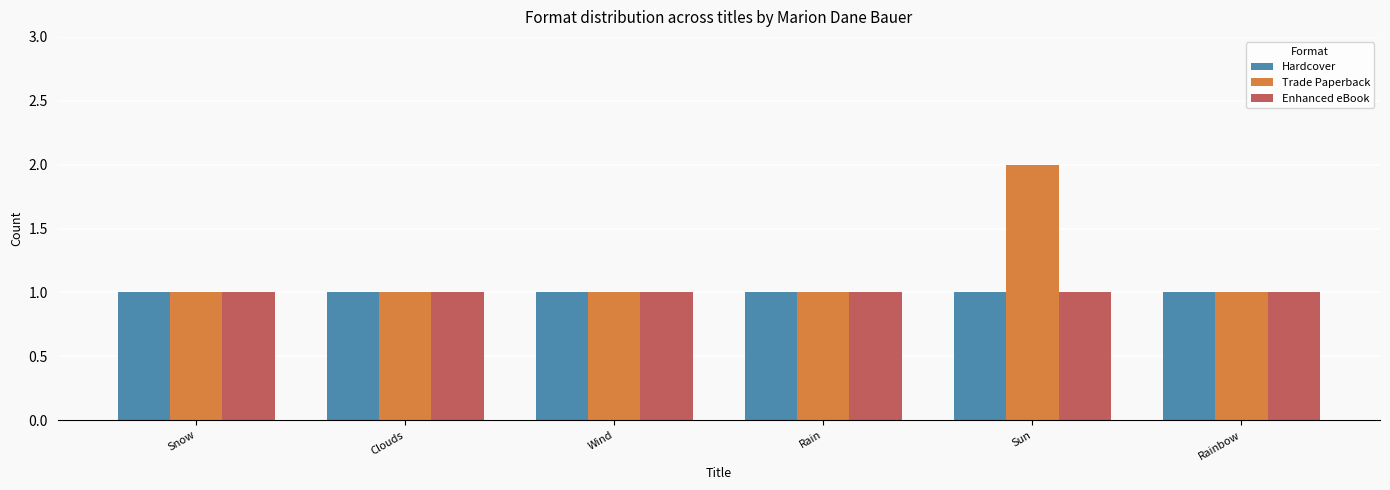

Reading left to right, what are all the values shown in this chart?

Hardcover: Snow=1	Clouds=1	Wind=1	Rain=1	Sun=1	Rainbow=1
Trade Paperback: Snow=1	Clouds=1	Wind=1	Rain=1	Sun=2	Rainbow=1
Enhanced eBook: Snow=1	Clouds=1	Wind=1	Rain=1	Sun=1	Rainbow=1